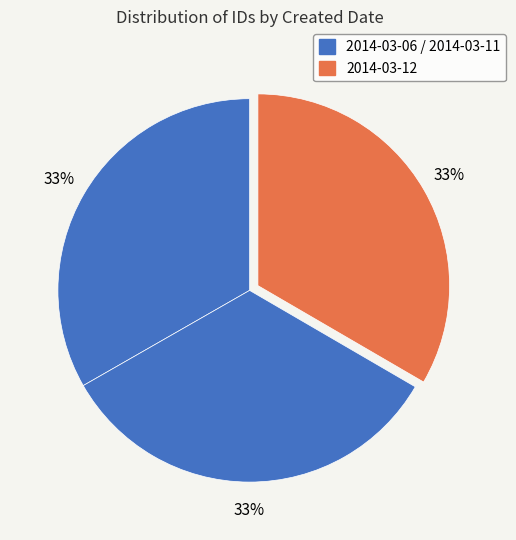

Rank the categories by value from lowest to highest.

2014-03-06, 2014-03-11, 2014-03-12